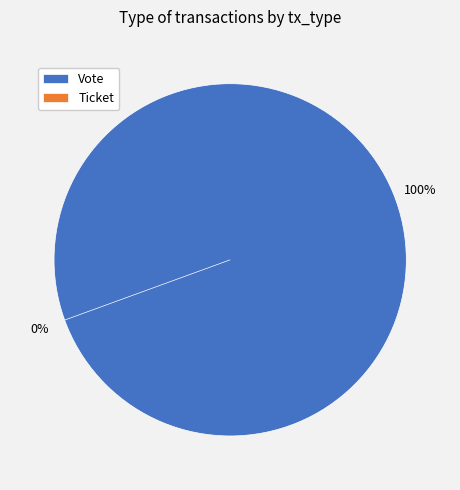

What is the change in value from Vote to Ticket?

-1